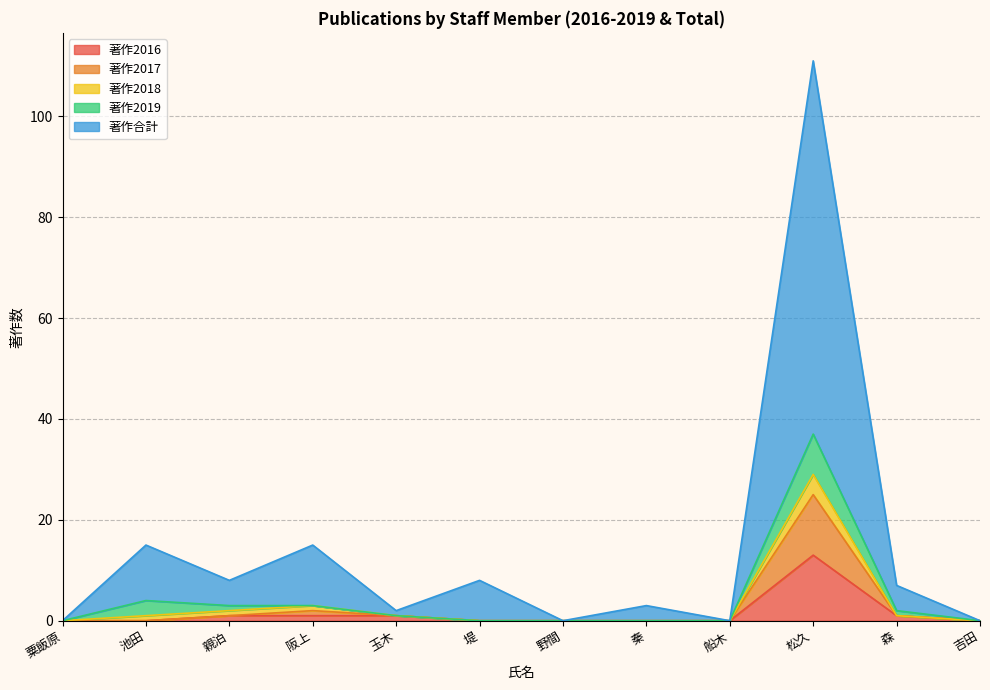

What is the difference between the second highest and second lowest values in the 著作2017 series?

2